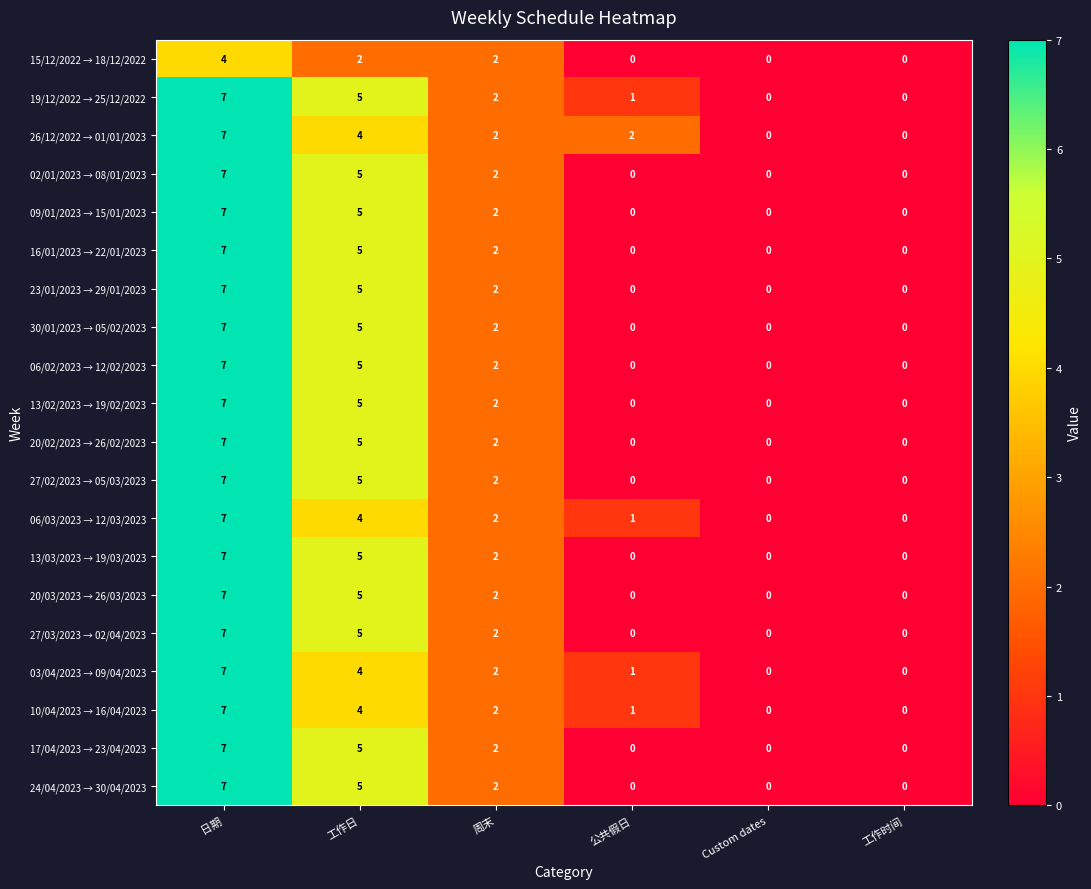

How many data points does each series have?

6